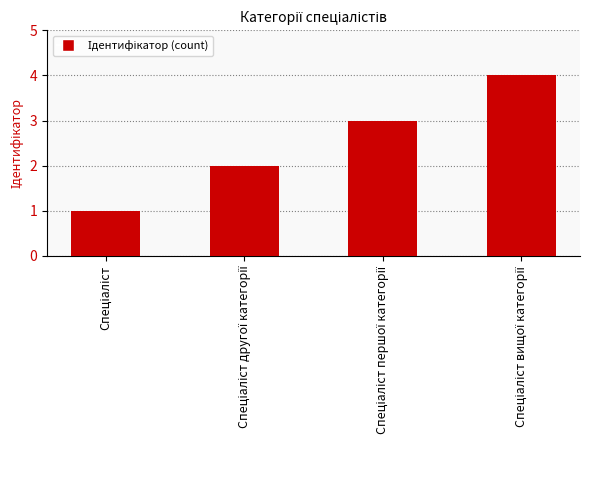

What is the difference between the maximum and minimum values?

3